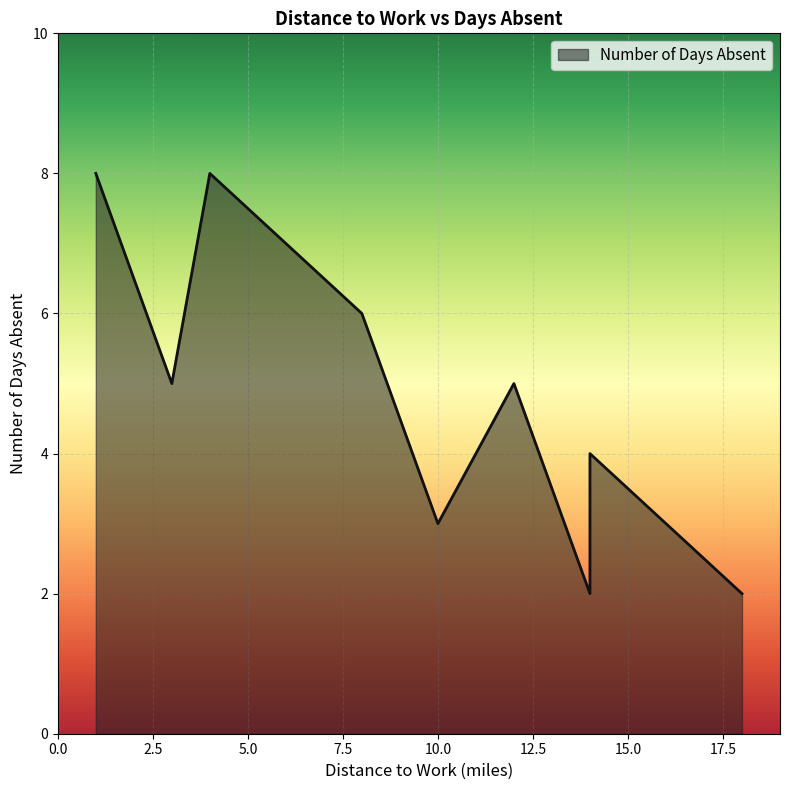

True or false: there are more than 1 points higher than both neighbors.

True